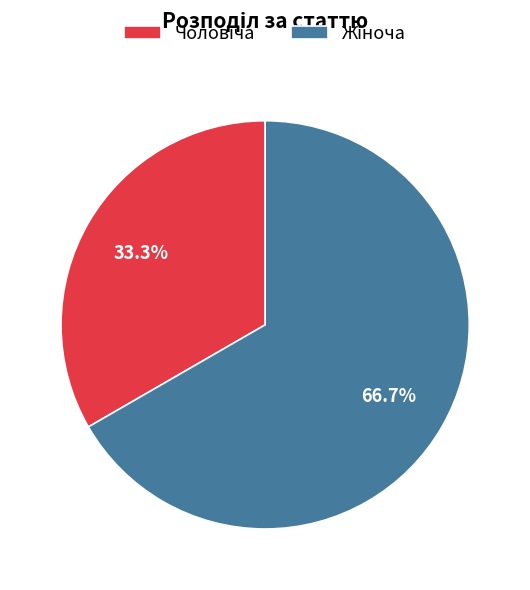

How many segments does this pie chart have?

2